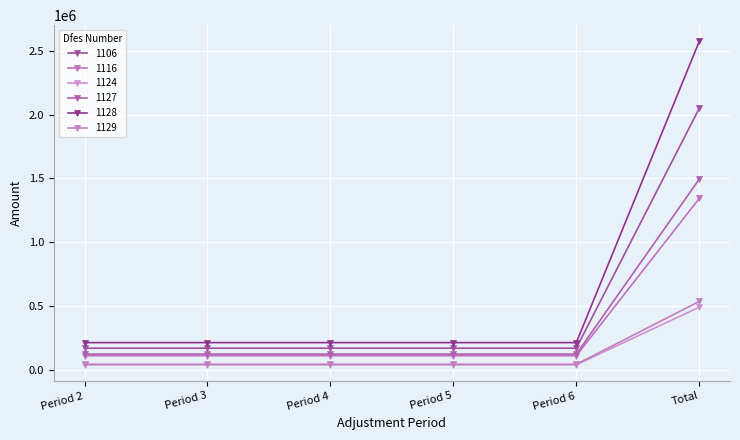

Reading left to right, transcribe all the data shown in this chart.

1106: Period 2=124500.8	Period 3=124500.8	Period 4=124500.8	Period 5=124500.8	Period 6=124500.8	Total=1494010.0
1116: Period 2=170729.9	Period 3=170729.9	Period 4=170729.9	Period 5=170729.9	Period 6=170729.9	Total=2048759.0
1124: Period 2=111946.9	Period 3=111946.9	Period 4=111946.9	Period 5=111946.9	Period 6=111946.9	Total=1343363.0
1127: Period 2=214411.2	Period 3=214411.2	Period 4=214411.2	Period 5=214411.2	Period 6=214411.2	Total=2572935.0
1128: Period 2=40987.2	Period 3=40987.2	Period 4=40987.2	Period 5=40987.2	Period 6=40987.2	Total=491847.0
1129: Period 2=44736.3	Period 3=44736.3	Period 4=44736.3	Period 5=44736.3	Period 6=44736.3	Total=536836.0